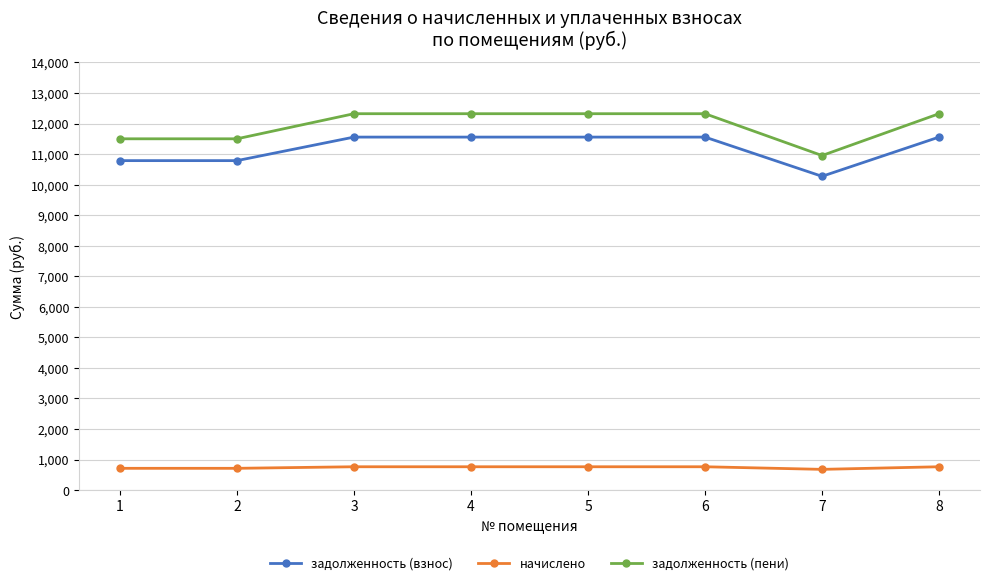

What are all the series names shown in the legend?

задолженность (взнос), начислено, задолженность (пени)